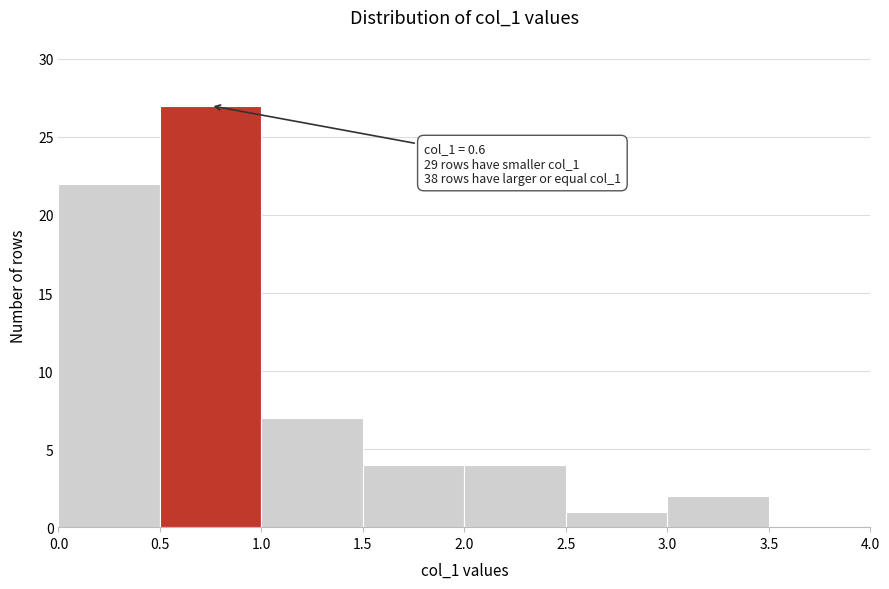

Which range on the x-axis has the tallest bar?

0.5 to 1.0